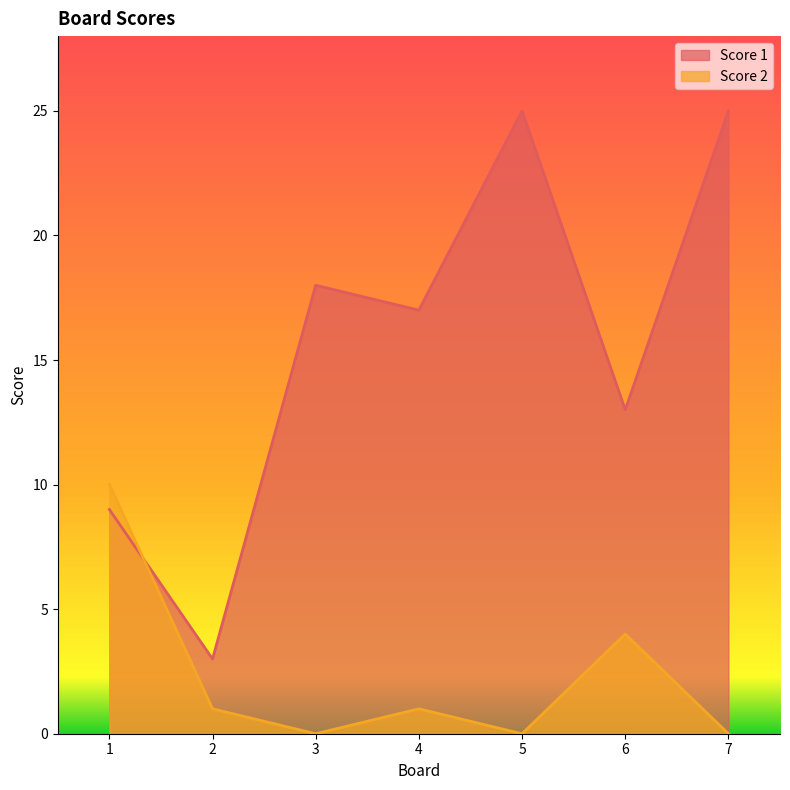

Which series has the widest spread of values?

Score 1